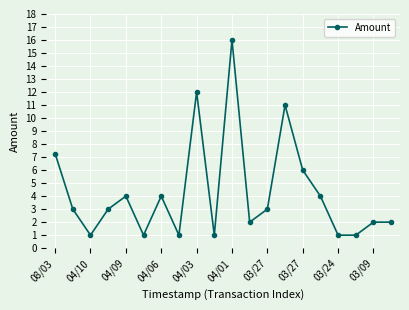

What is the maximum value shown in the chart?

16.0